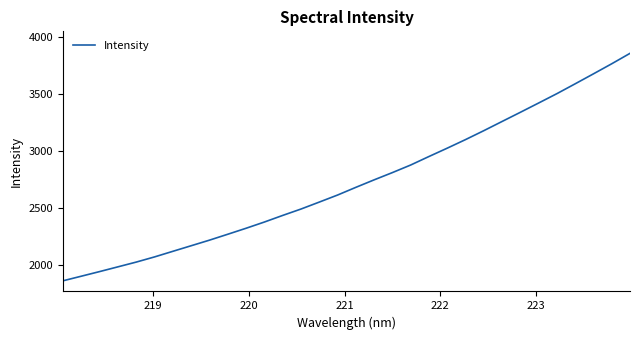

What is the difference between the maximum and minimum values?

1991.8